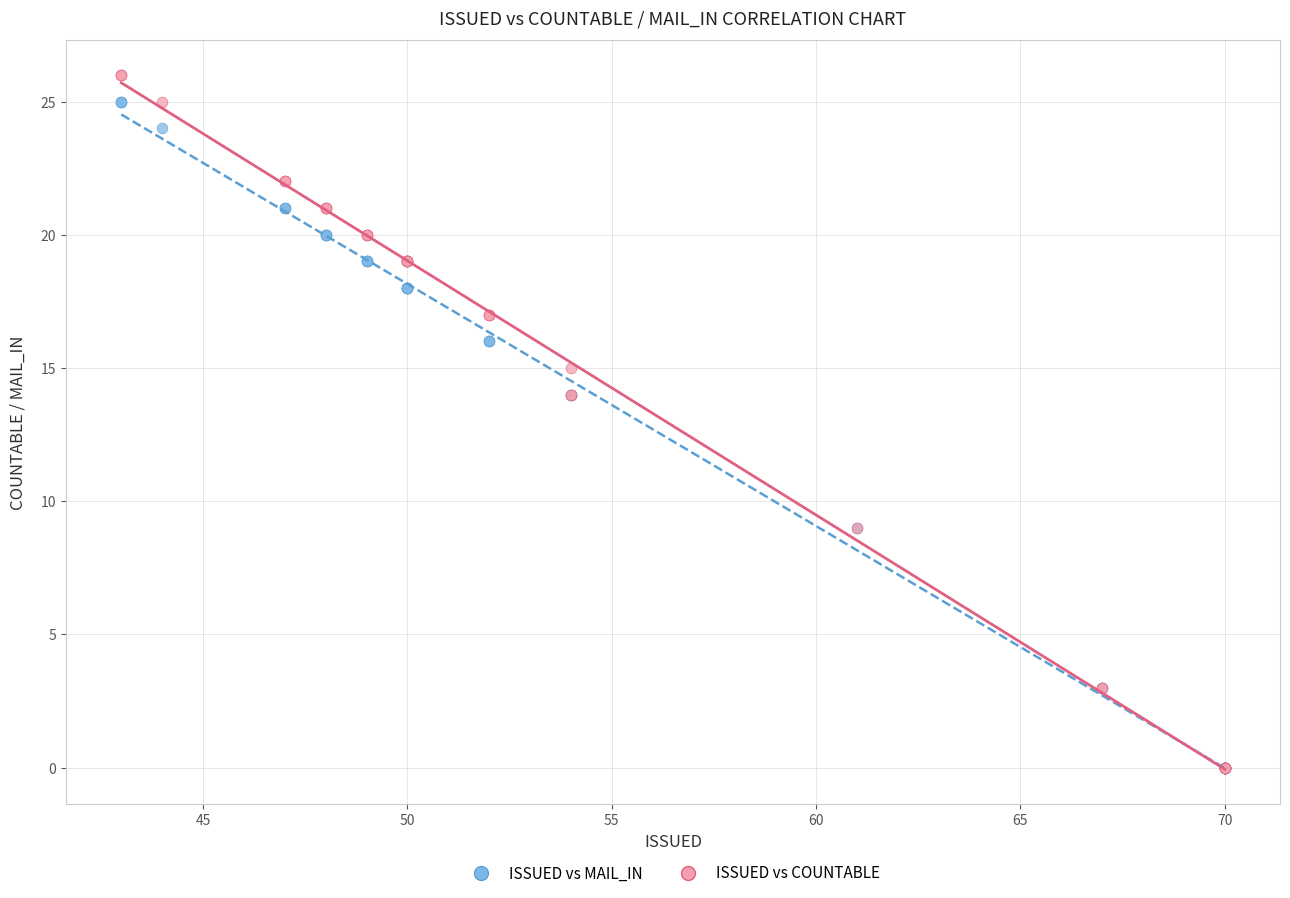

What are all the series names shown in the legend?

ISSUED vs MAIL_IN, ISSUED vs COUNTABLE